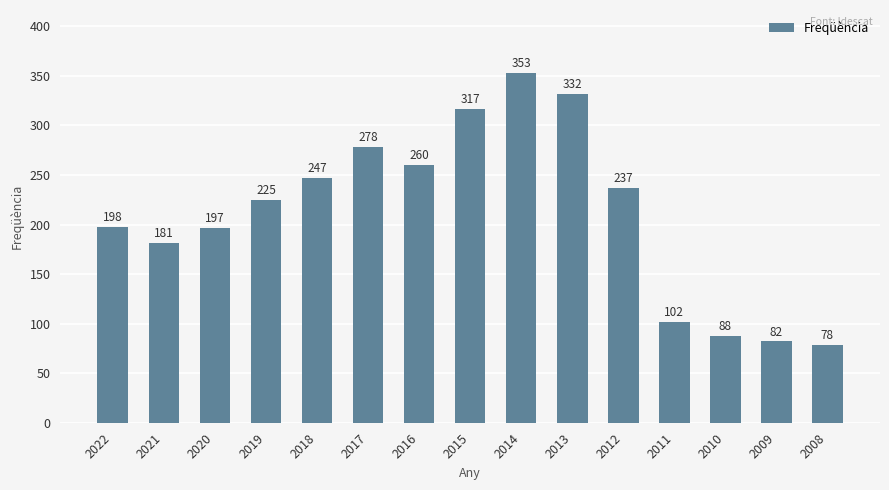

Reading right to left, extract all data points from this chart.

2008=78	2009=82	2010=88	2011=102	2012=237	2013=332	2014=353	2015=317	2016=260	2017=278	2018=247	2019=225	2020=197	2021=181	2022=198